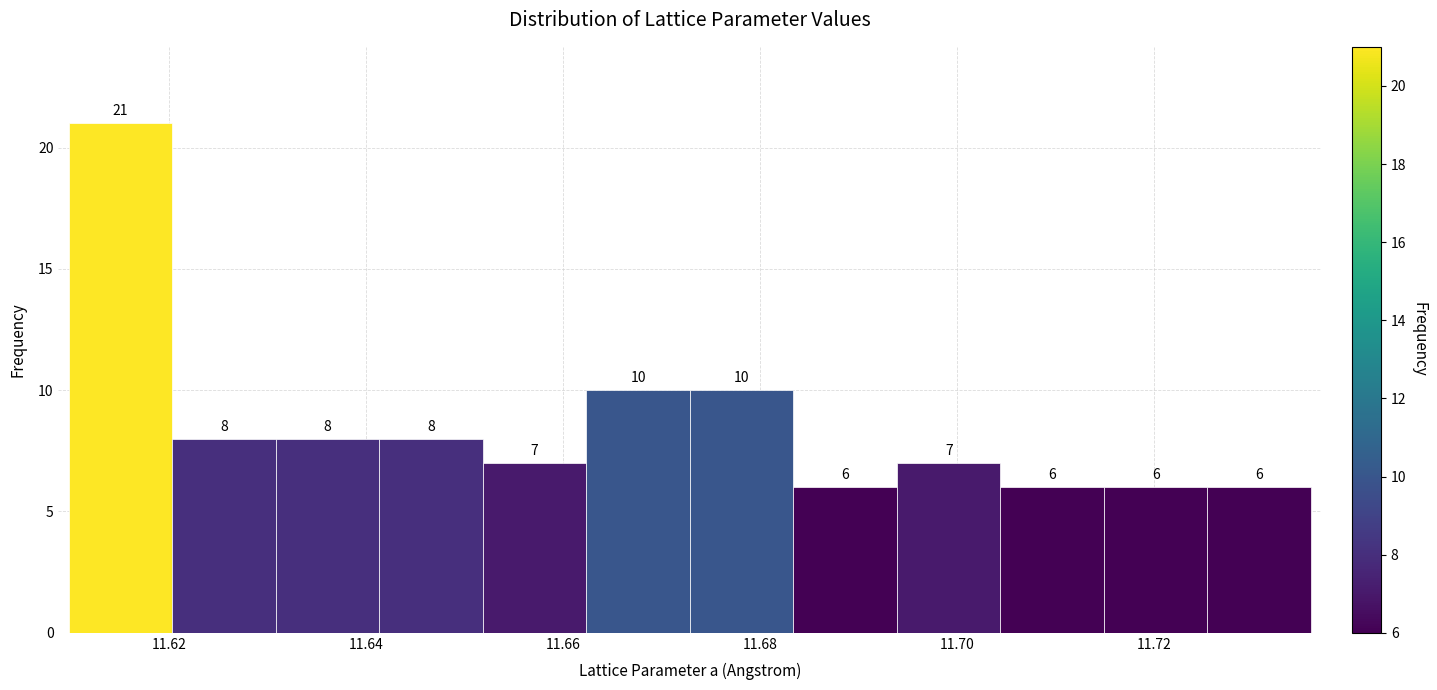

Reading left to right, transcribe this chart: for each bar, give the range it covers on the x-axis and its height. The bar edges are not printed on the chart, so give them approximately, as read against the axis.

11.610 to 11.620: 21
11.620 to 11.630: 8
11.630 to 11.642: 8
11.642 to 11.652: 8
11.652 to 11.662: 7
11.662 to 11.672: 10
11.672 to 11.684: 10
11.684 to 11.694: 6
11.694 to 11.704: 7
11.704 to 11.714: 6
11.714 to 11.726: 6
11.726 to 11.736: 6